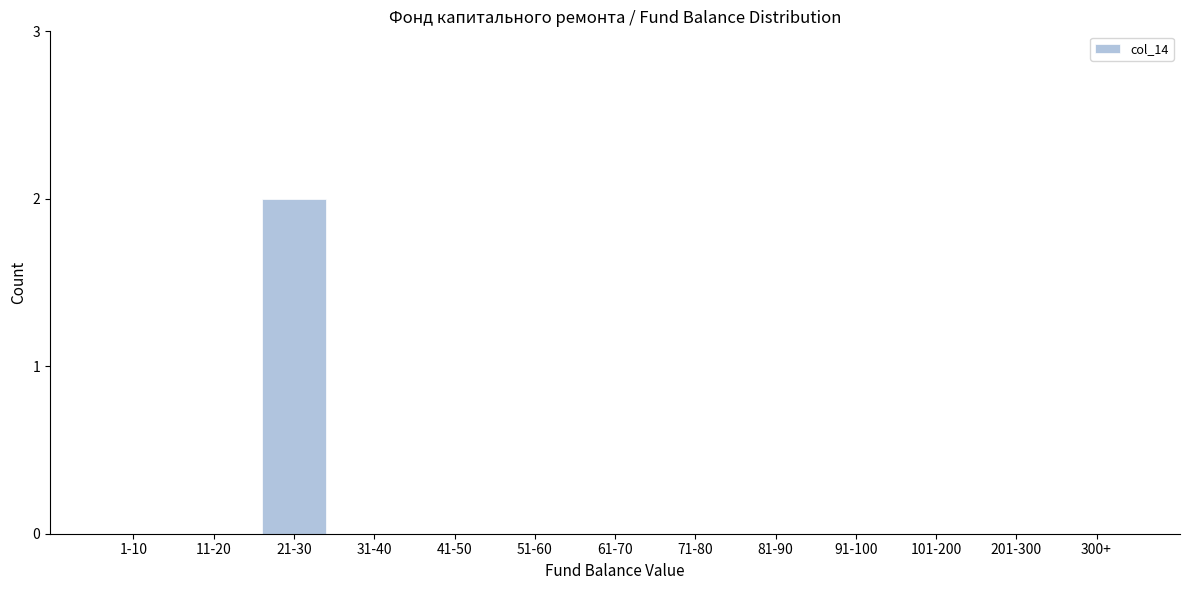

Reading left to right, extract all data points from this chart.

1-10=0	11-20=0	21-30=2	31-40=0	41-50=0	51-60=0	61-70=0	71-80=0	81-90=0	91-100=0	101-200=0	201-300=0	300+=0